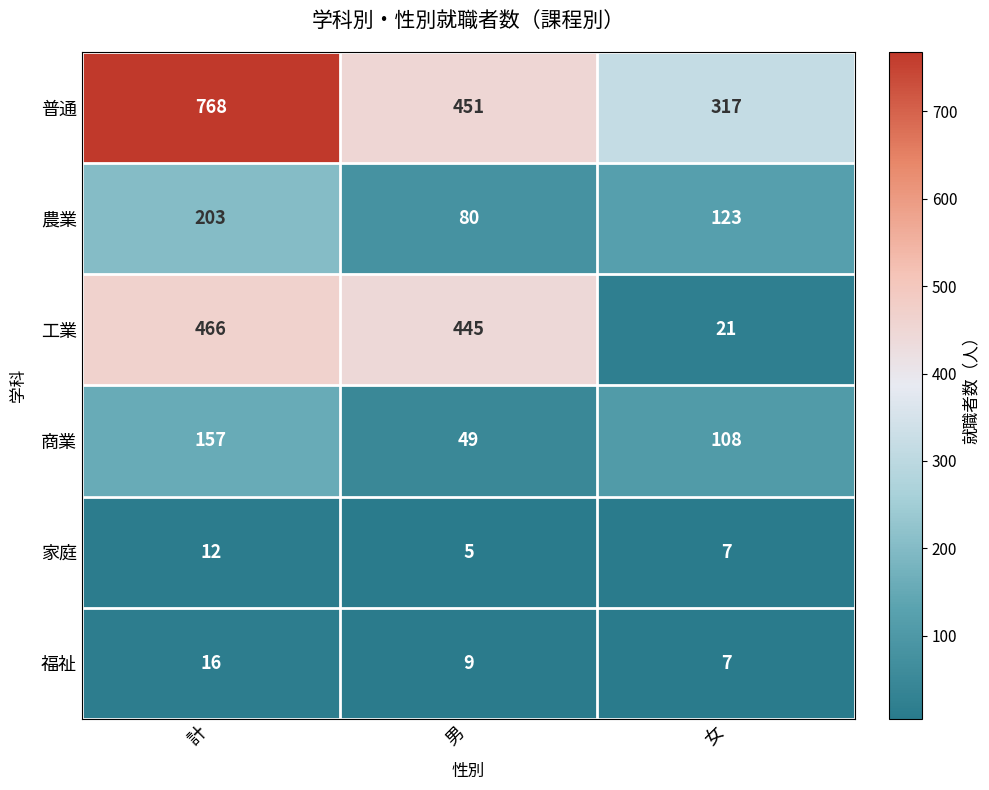

At which label does 工業 first exceed 445?

計